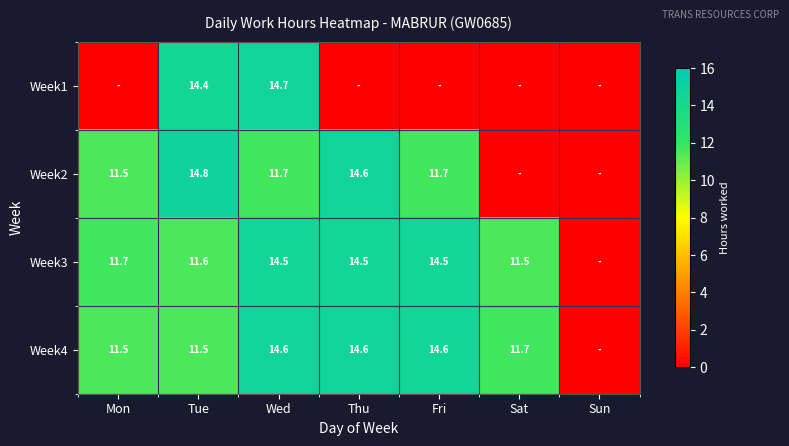

What is the difference between the Week4 values at Wed and Sat?

2.9